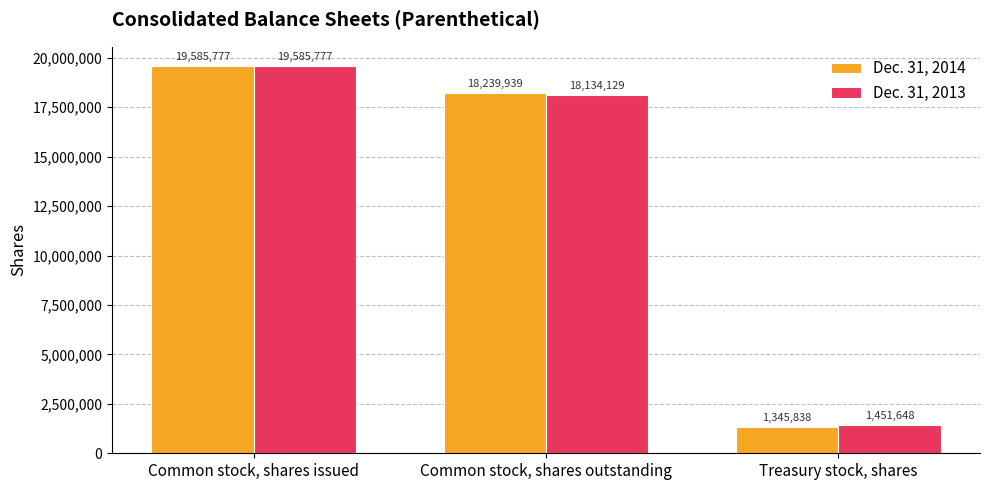

What is the sum of the Dec. 31, 2014 values at Common stock, shares outstanding and Treasury stock, shares?

19585777